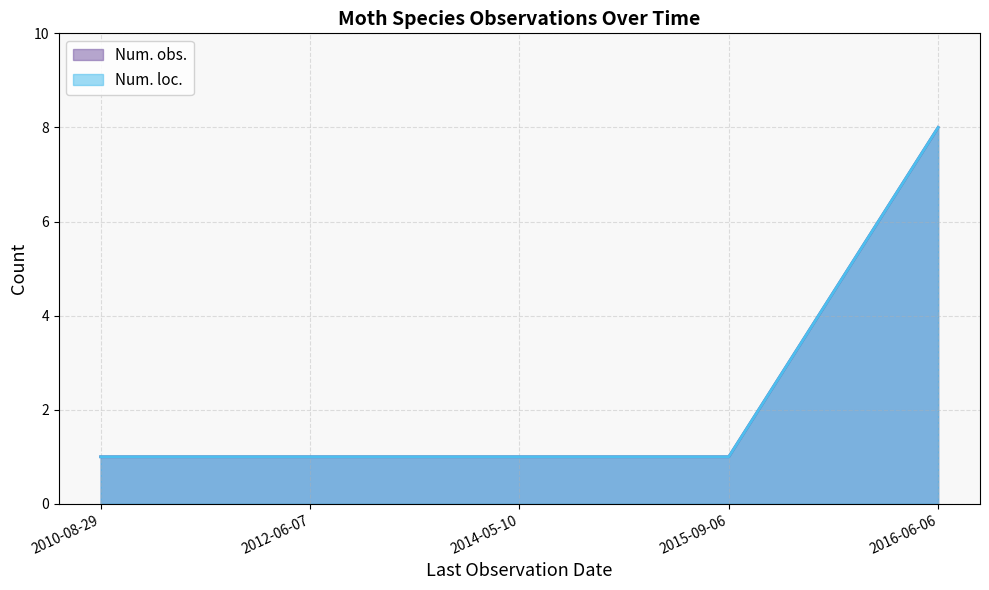

The value of Num. loc. at 2010-08-29 is 1. True or false?

True